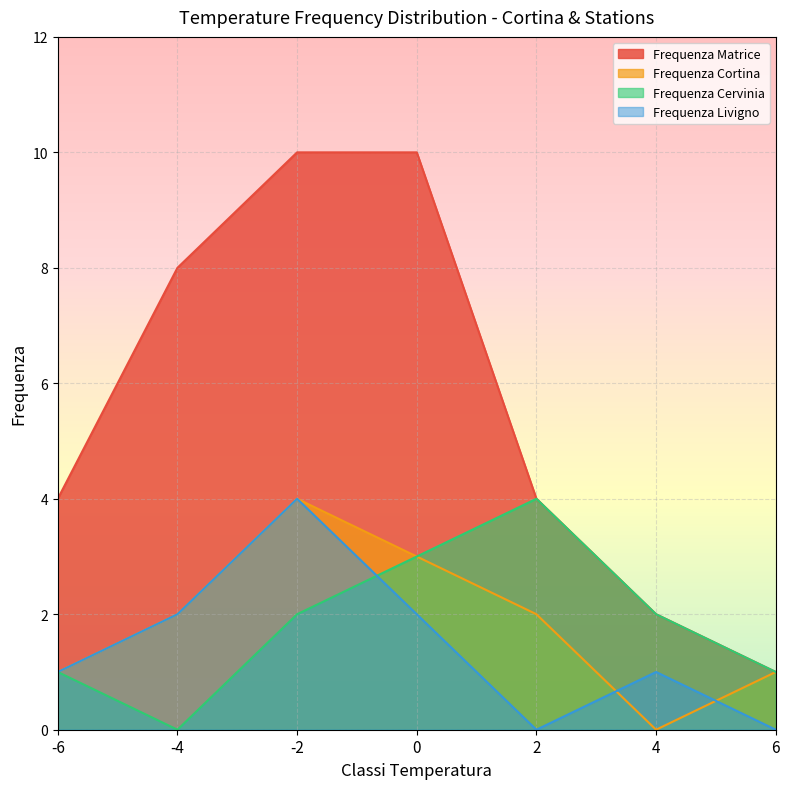

True or false: Frequenza Cortina has a value of 3 at 0.

True